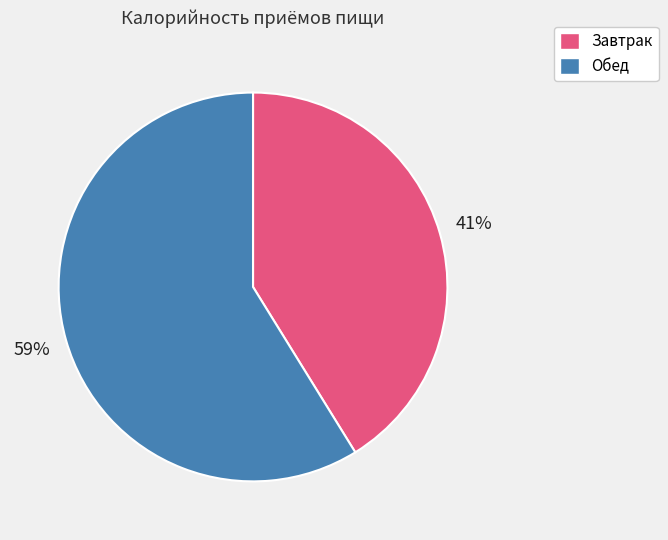

To the nearest percent, what is the average slice percentage?

50%